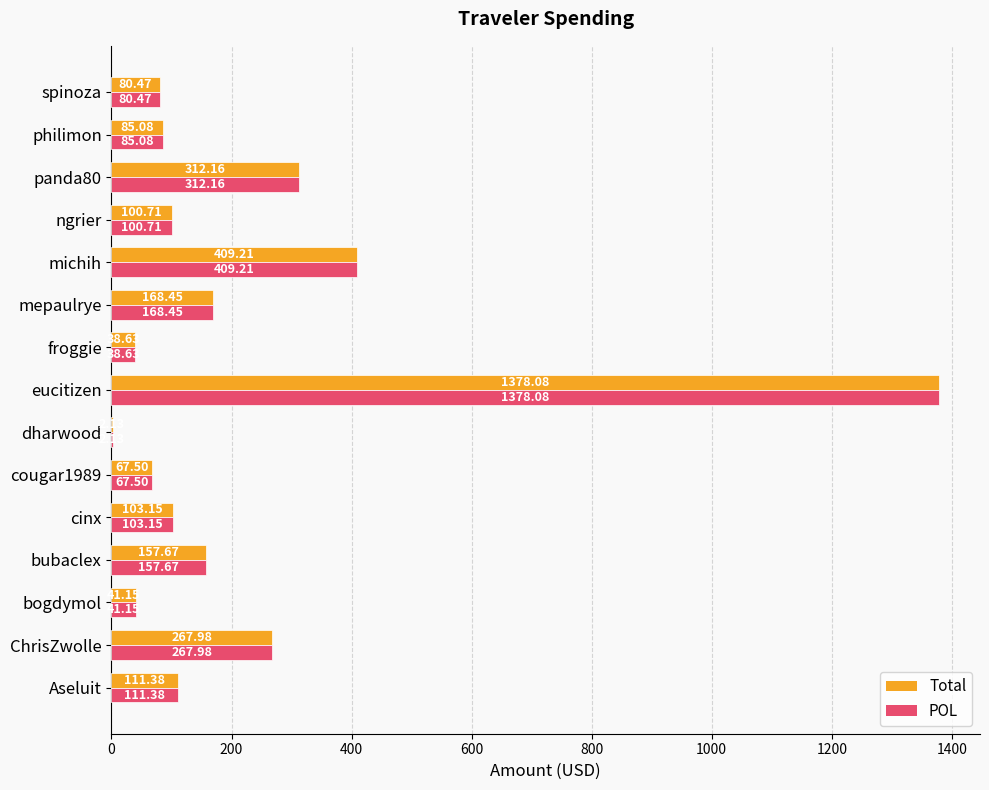

What is the sum of all POL values?

3323.8